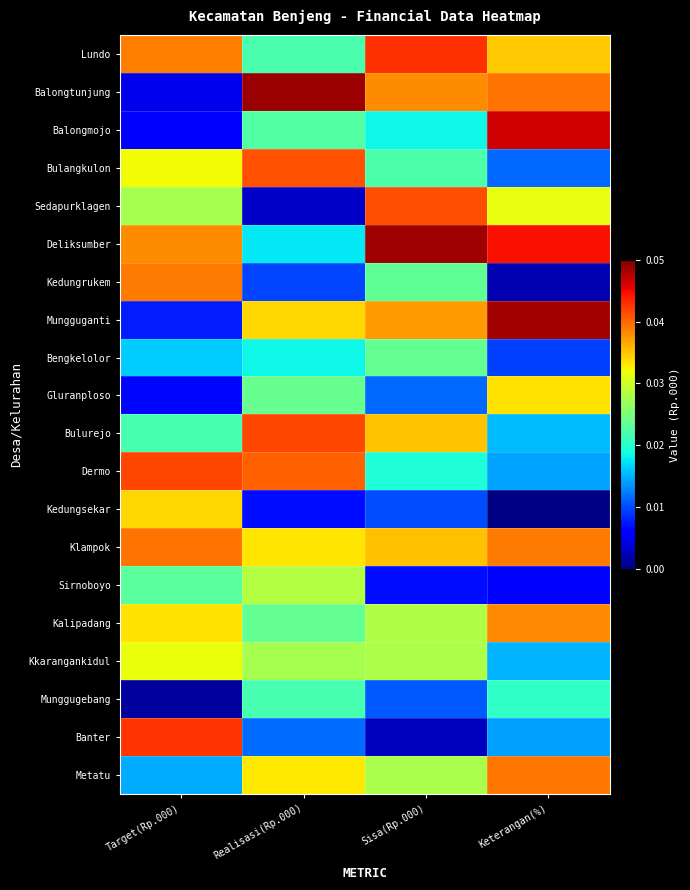

Count the number of categories in the chart.

4